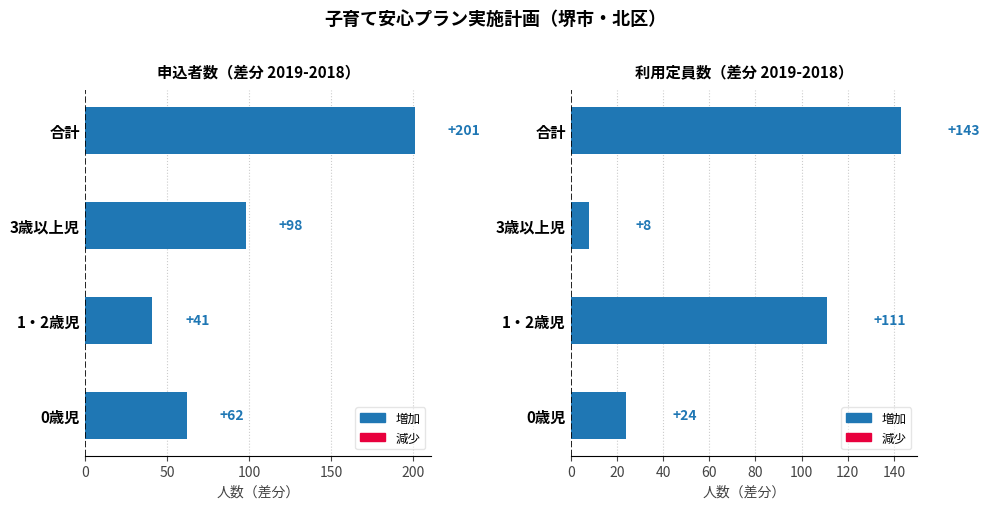

The 申込者数（差分 2019-2018） series shows 17 at 0歳児. True or false?

False